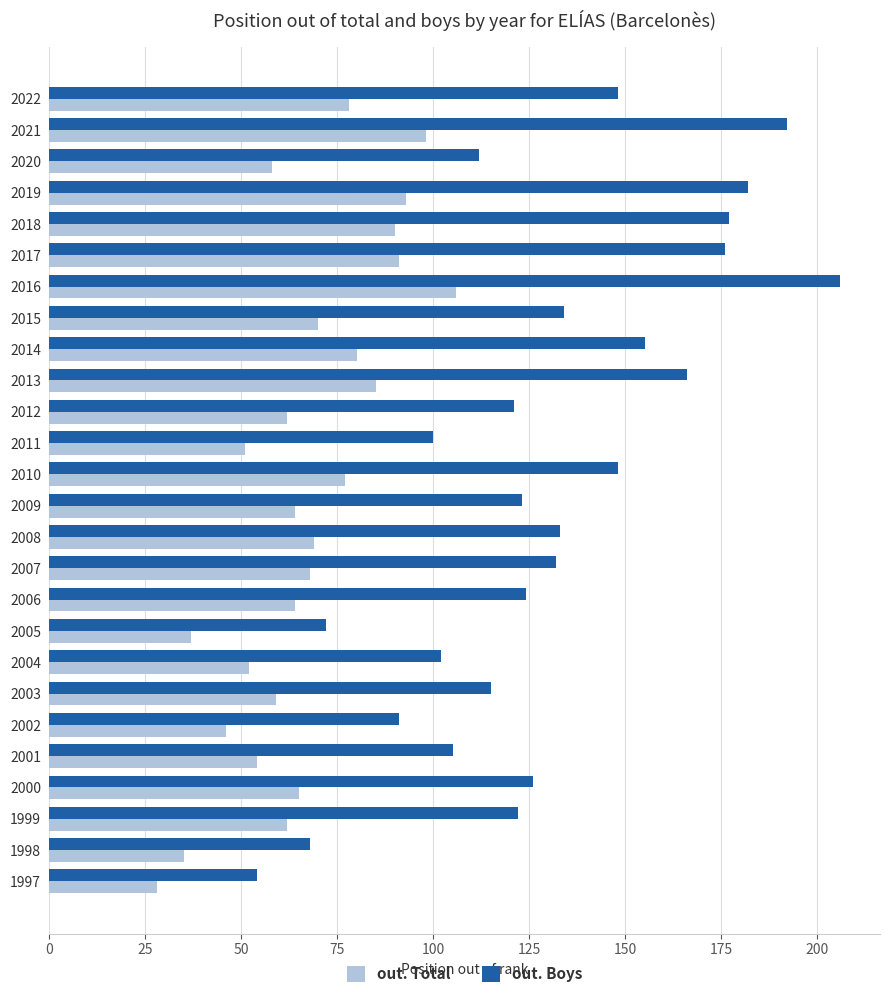

Which series has the largest total across all categories?

out. Boys